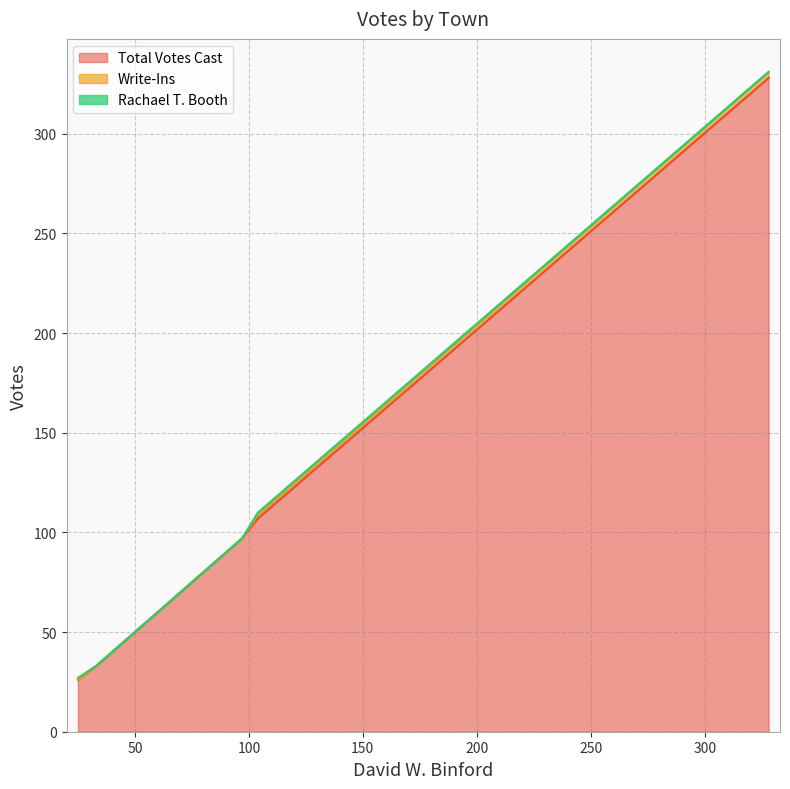

After their last crossing, which series has the higher values: Write-Ins or Rachael T. Booth?

Write-Ins